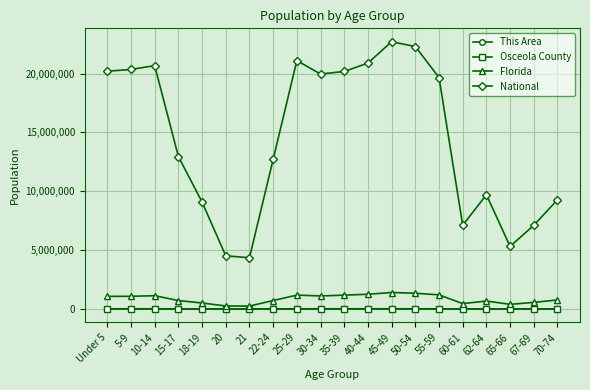

In Osceola County, how many points are higher than both neighbors (excluding endpoints)?

3